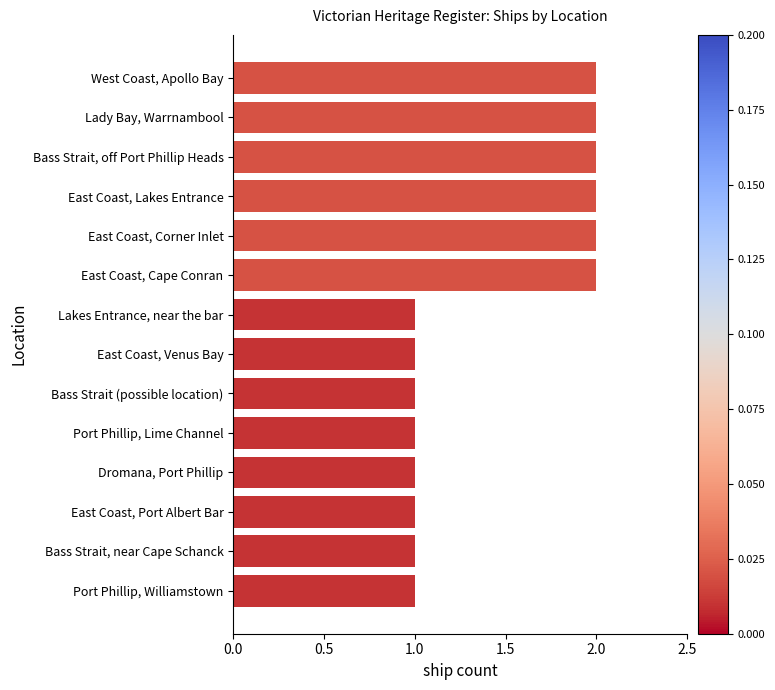

Is it true that the value at East Coast, Lakes Entrance is 1?

False